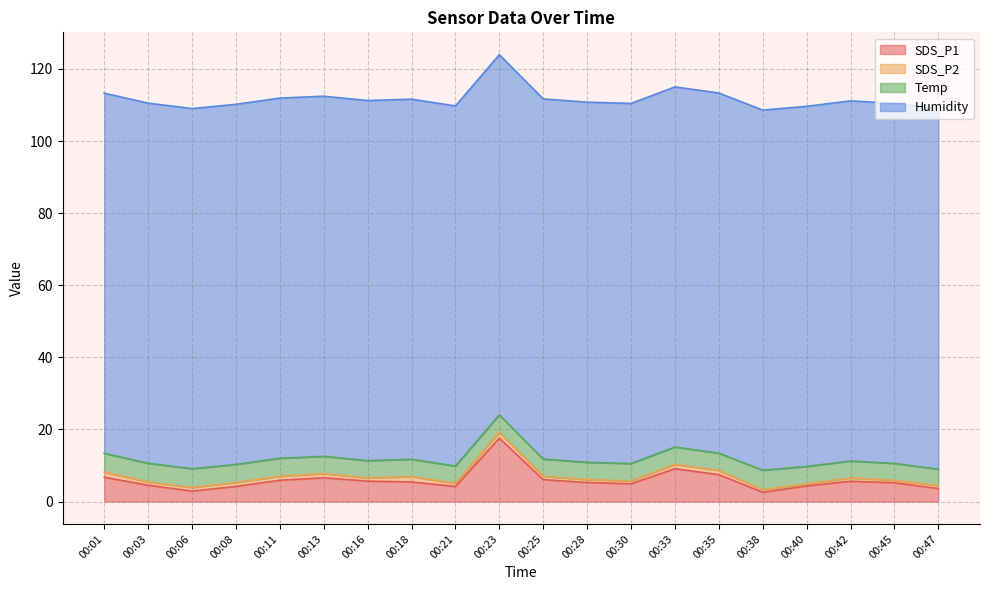

Which series changed the most between 00:33 and 00:47?

SDS_P1